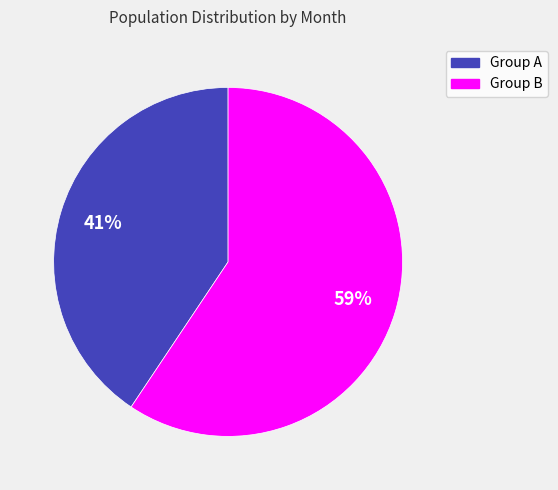

What is the largest slice in the pie chart?

Group B